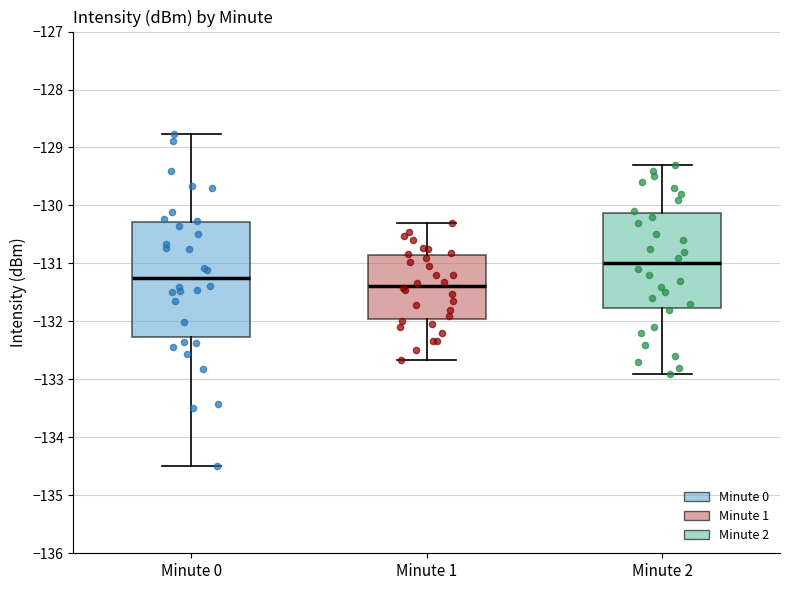

Comparing the boxes themselves (not the whiskers), which one is the tallest?

Minute 0